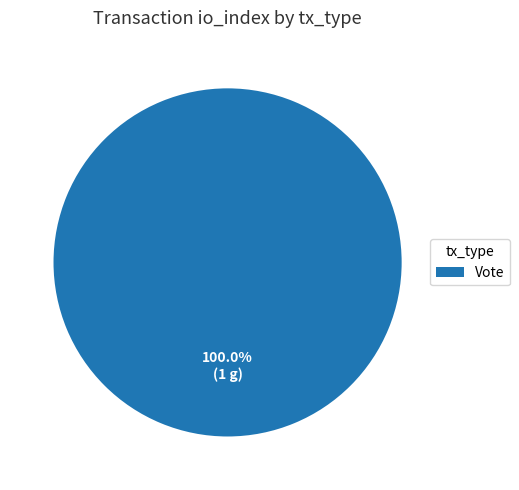

Is there a majority slice in this chart?

Yes